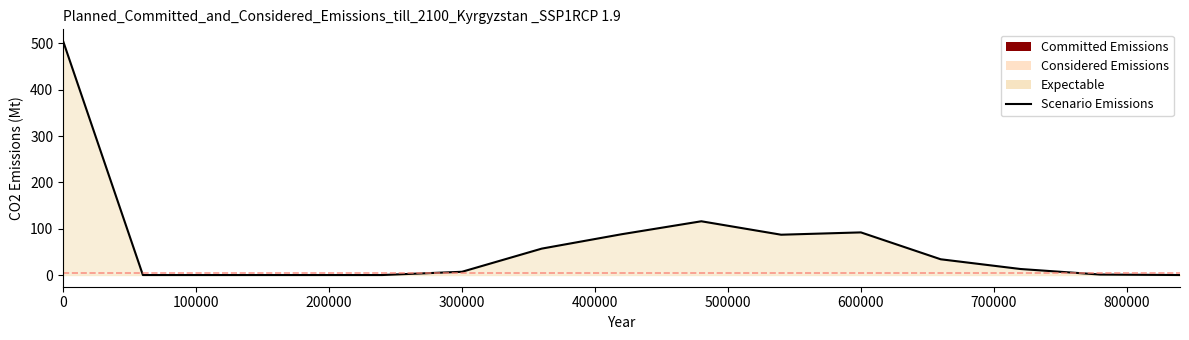

What is the sum of all values?

1000